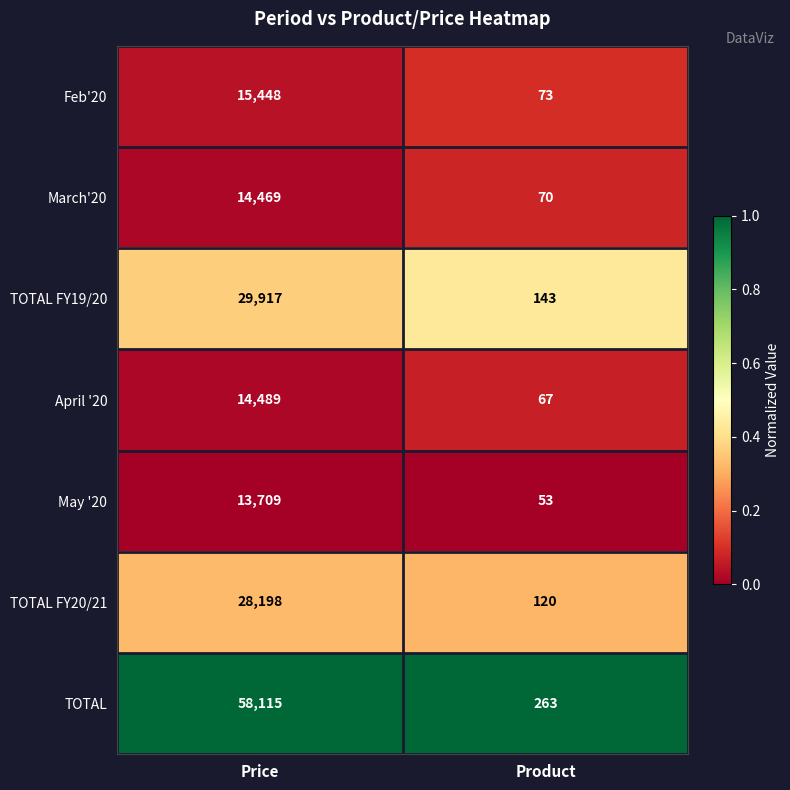

What is the total value across all series at Price?

174345